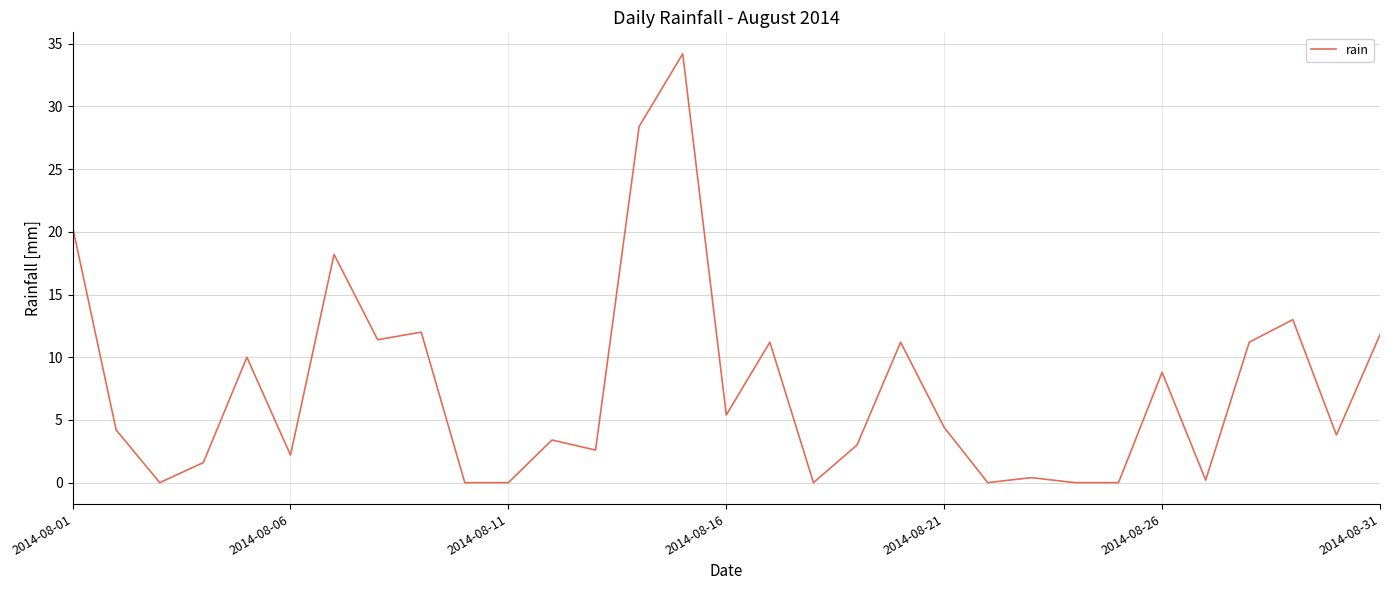

What is the maximum value shown in the chart?

34.2